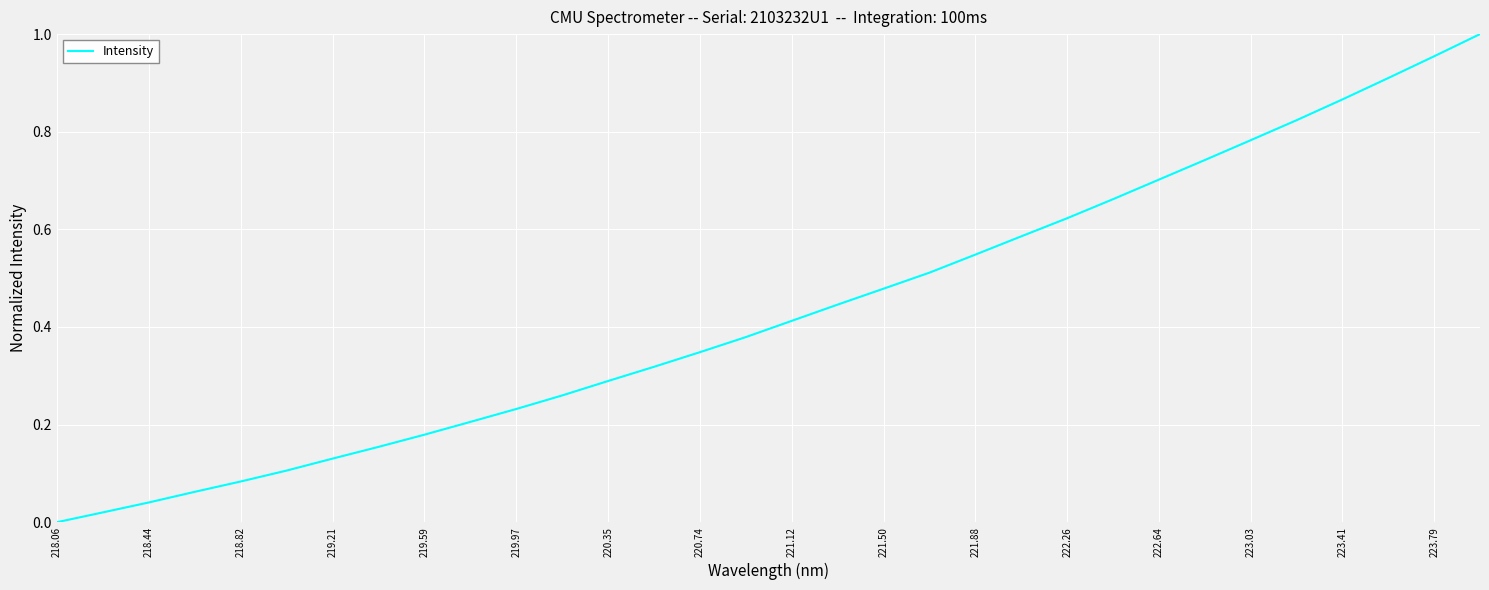

Count the number of values greater than 0.

31